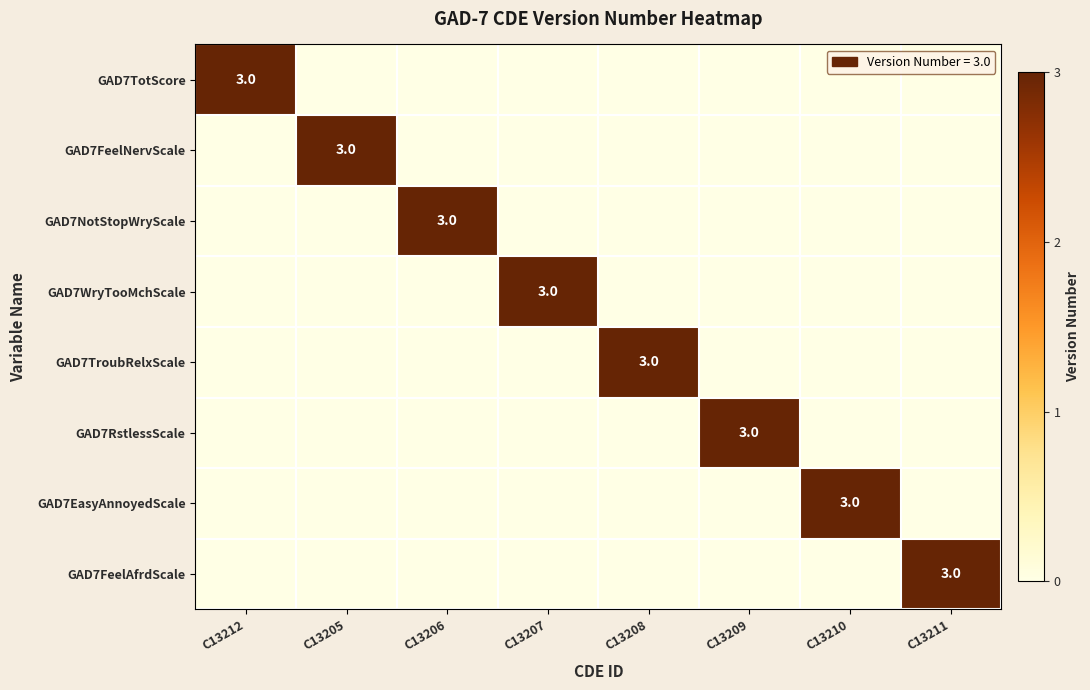

True or false: GAD7WryTooMchScale has a value of 3 at C13207.

True